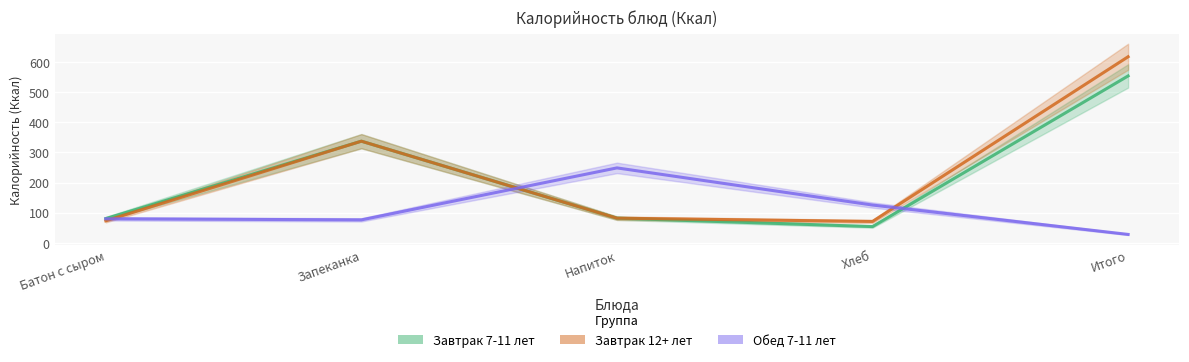

True or false: Обед 7-11 лет has a value of 347.6 at Напиток.

False